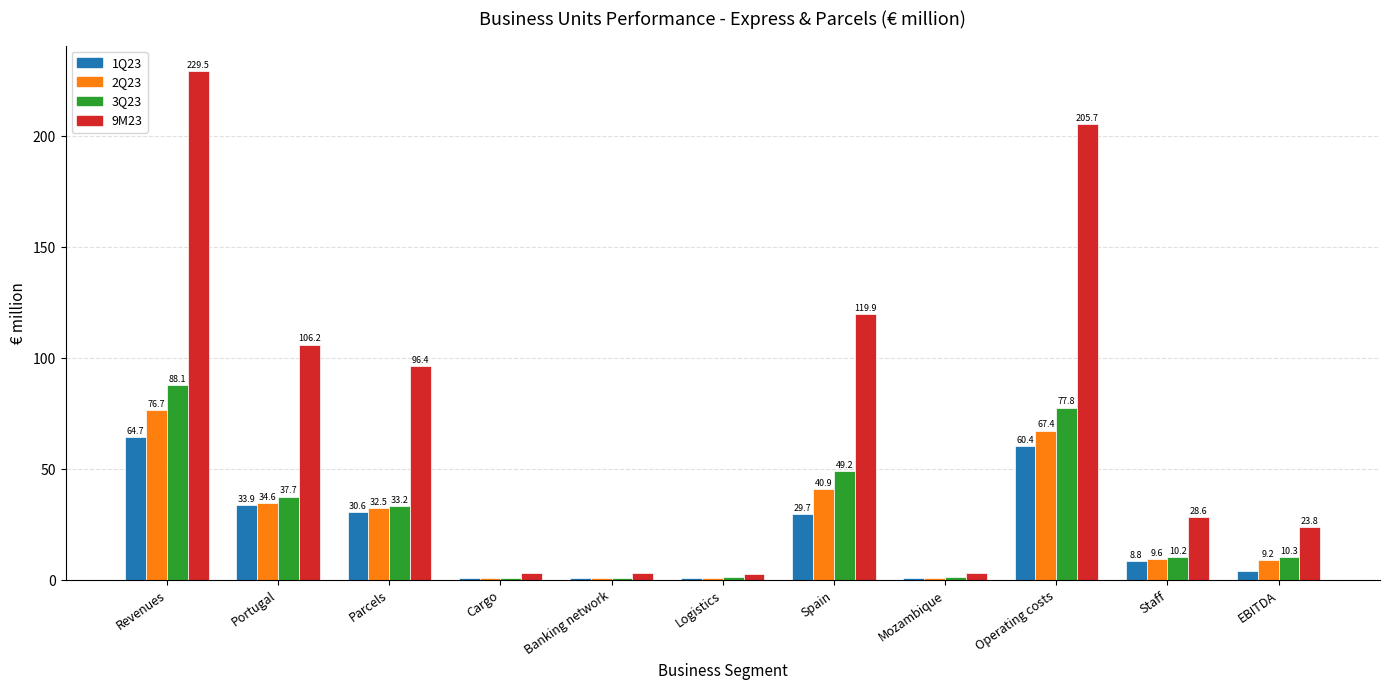

Where is 2Q23 nearest to the value 38?

Spain